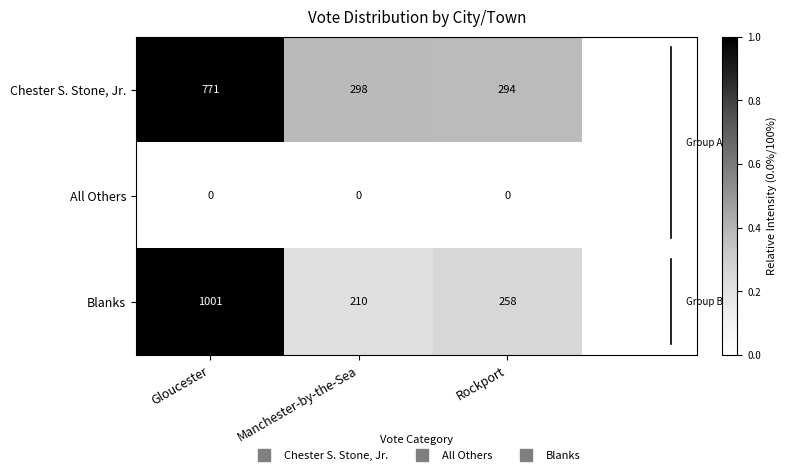

How many distinct data groups are displayed?

3